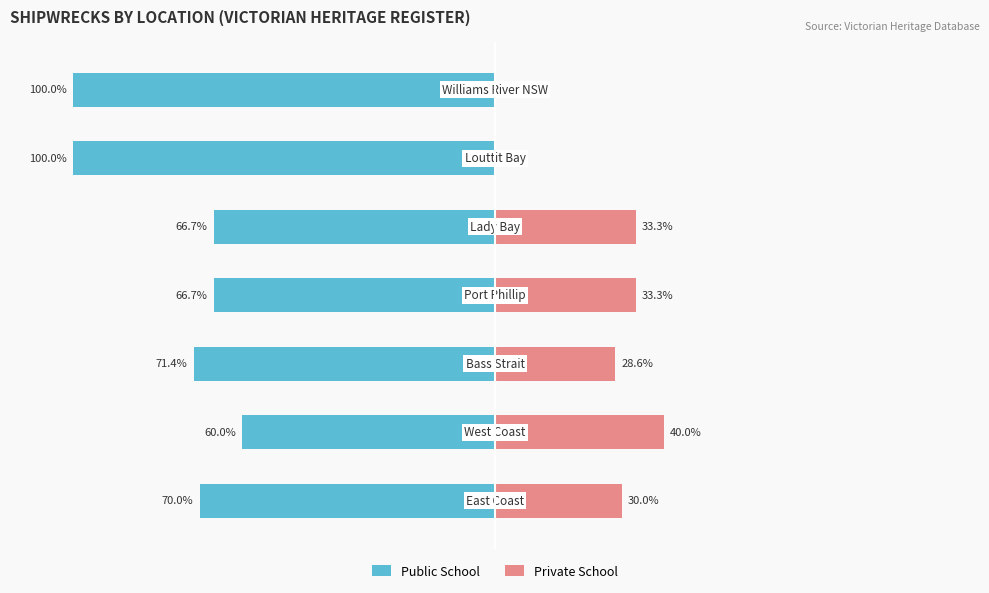

How many values in the Private School series are below 30?

3